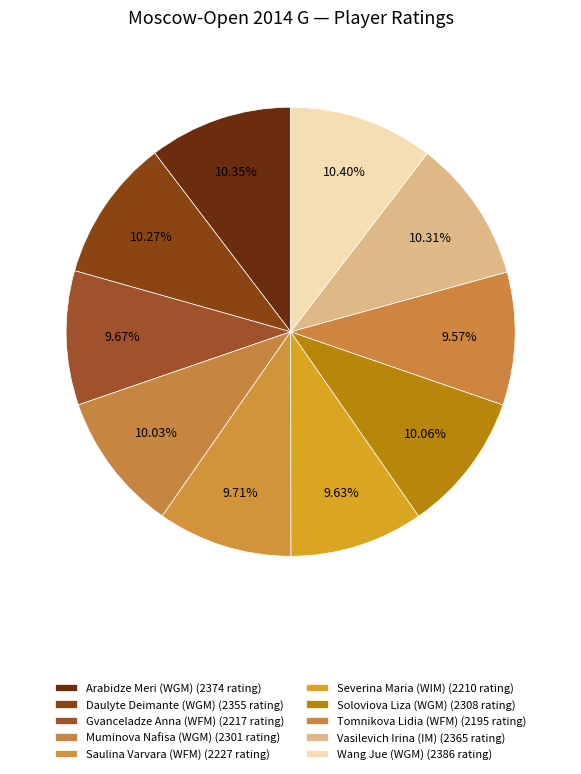

How many segments does this pie chart have?

10